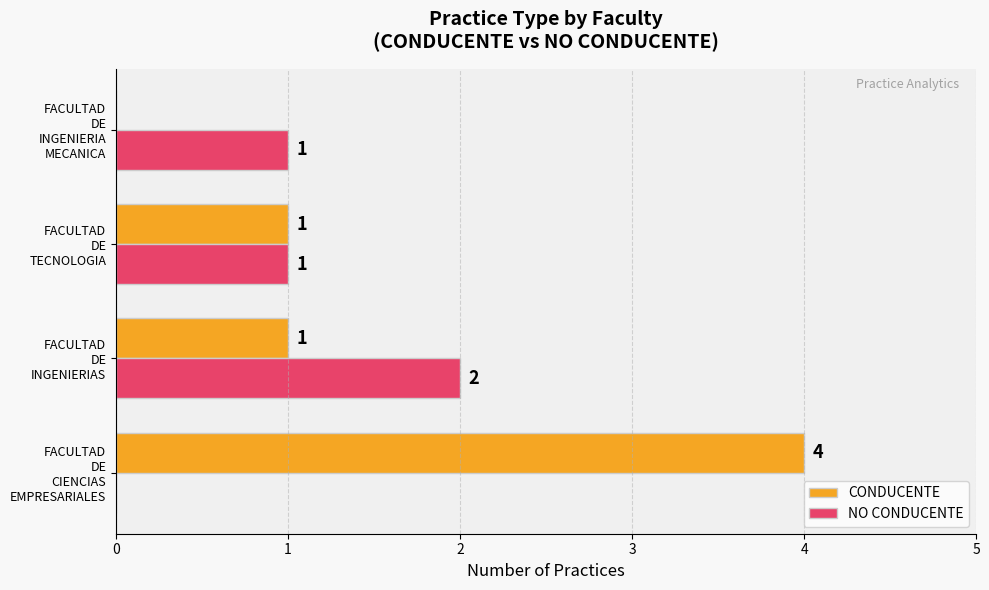

What is the greatest value displayed?

4